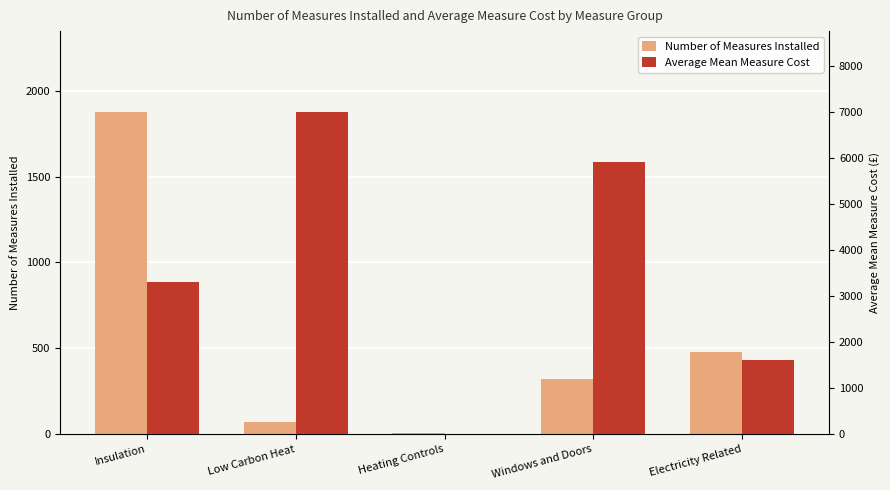

How many data points does each series have?

5